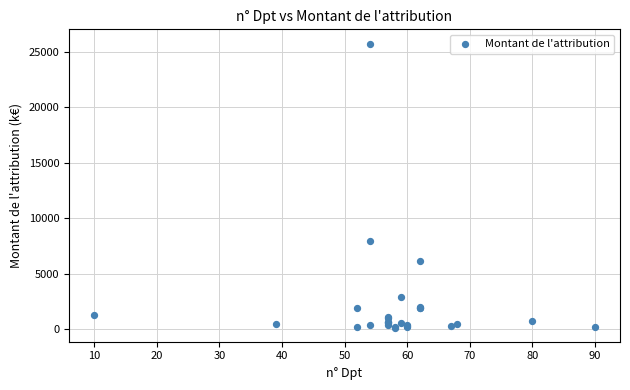

What Y value in the scatter plot is closest to 12947?

7979